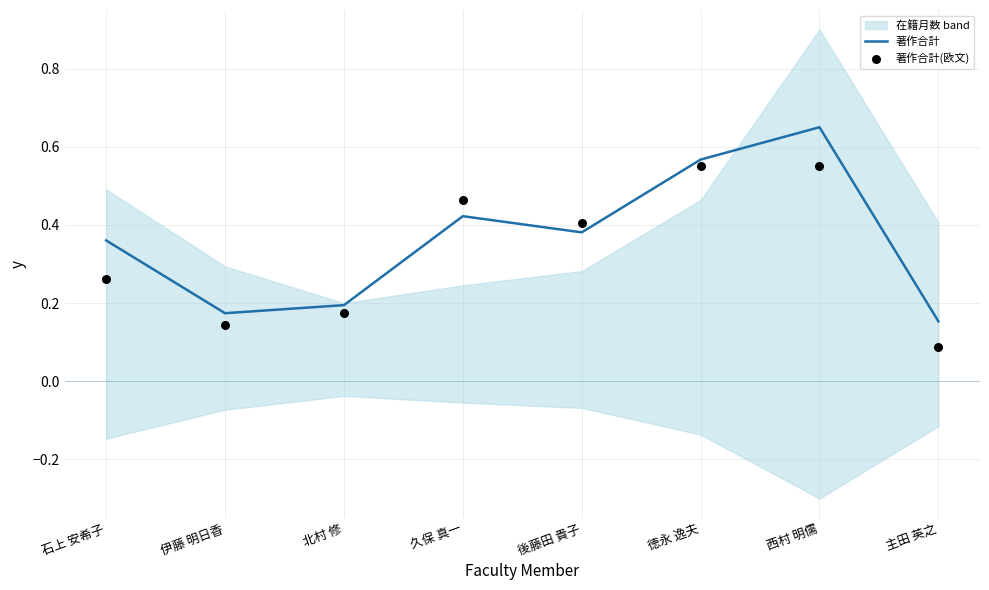

At which category is the sum across all series the highest?

西村 明儒